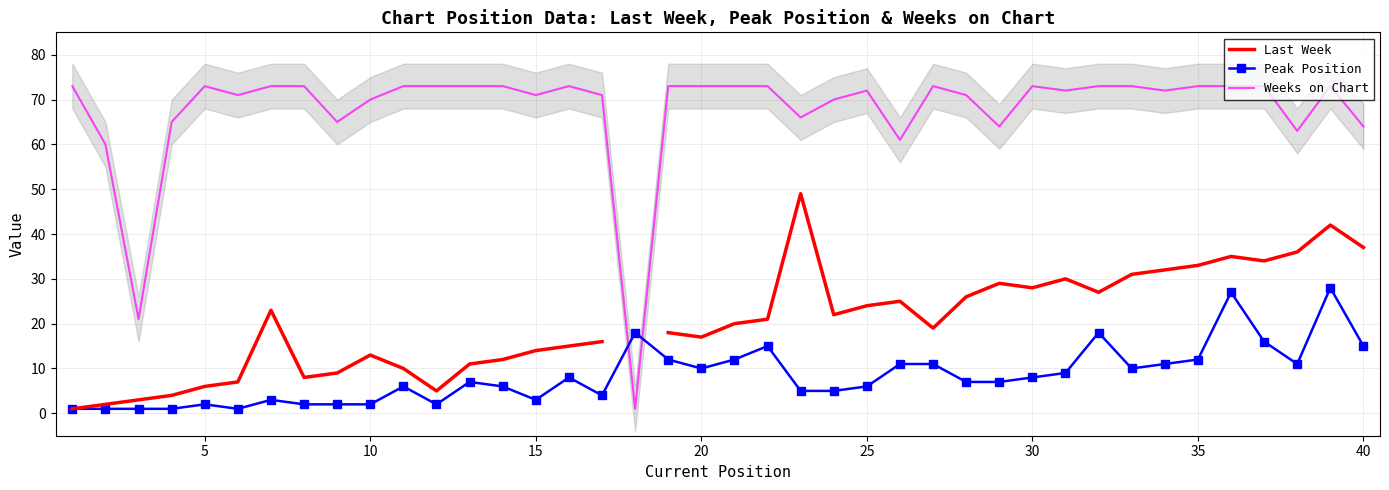

True or false: Last Week and Weeks on Chart cross at least once.

False